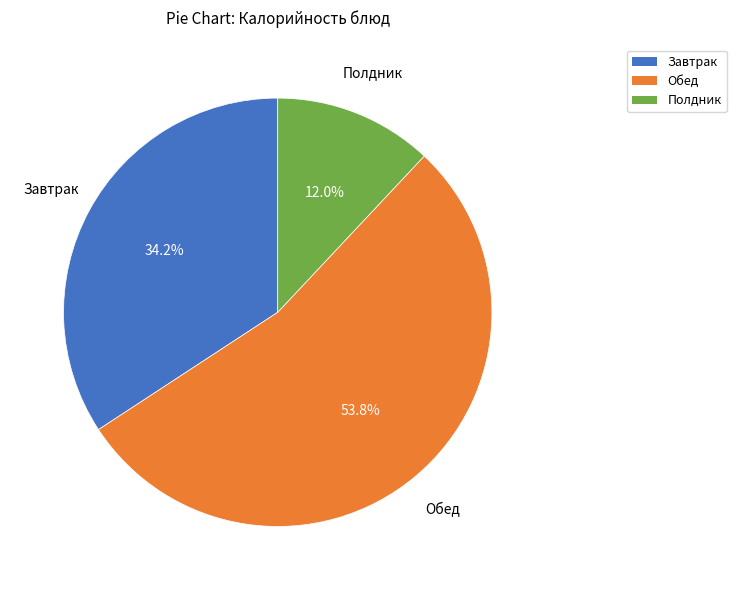

Is there any slice that represents more than half of the pie?

Yes